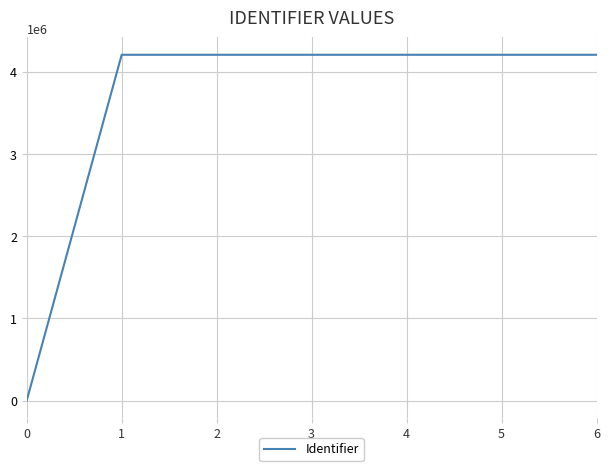

The value at 1 is 4210014. True or false?

True